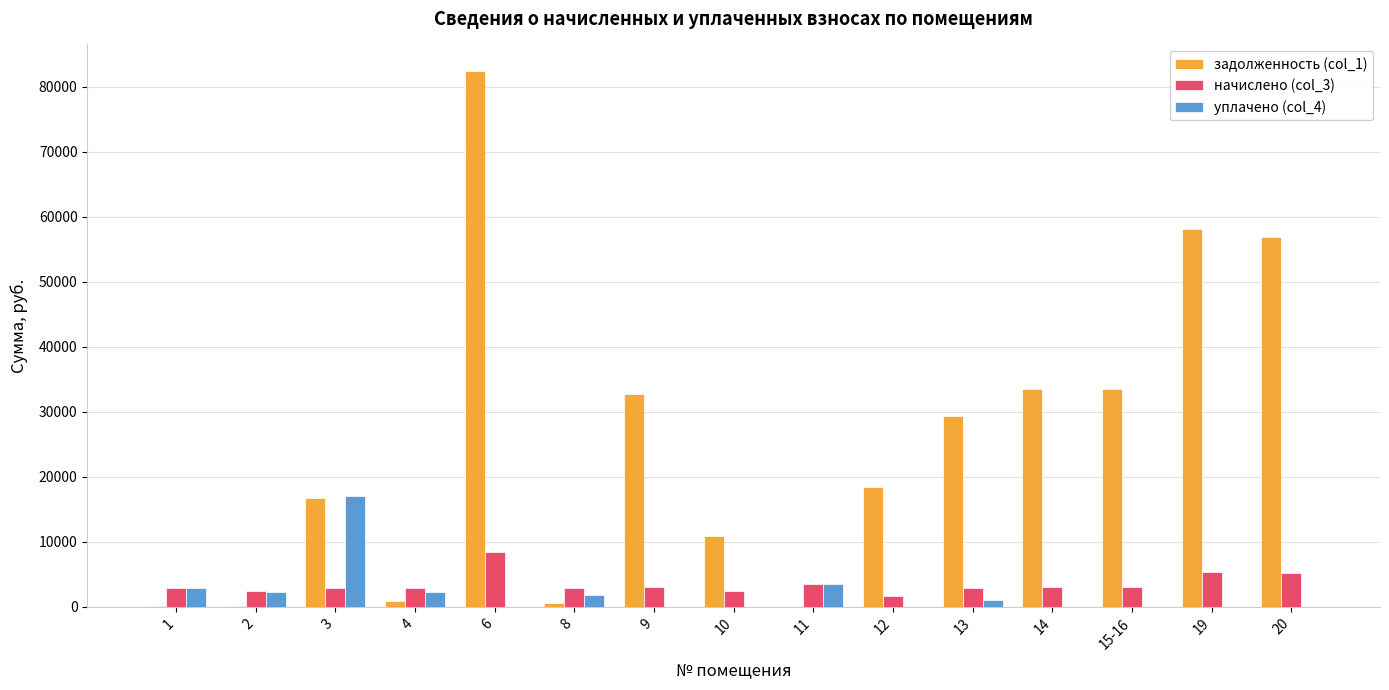

Which series has the largest total across all categories?

задолженность (col_1)